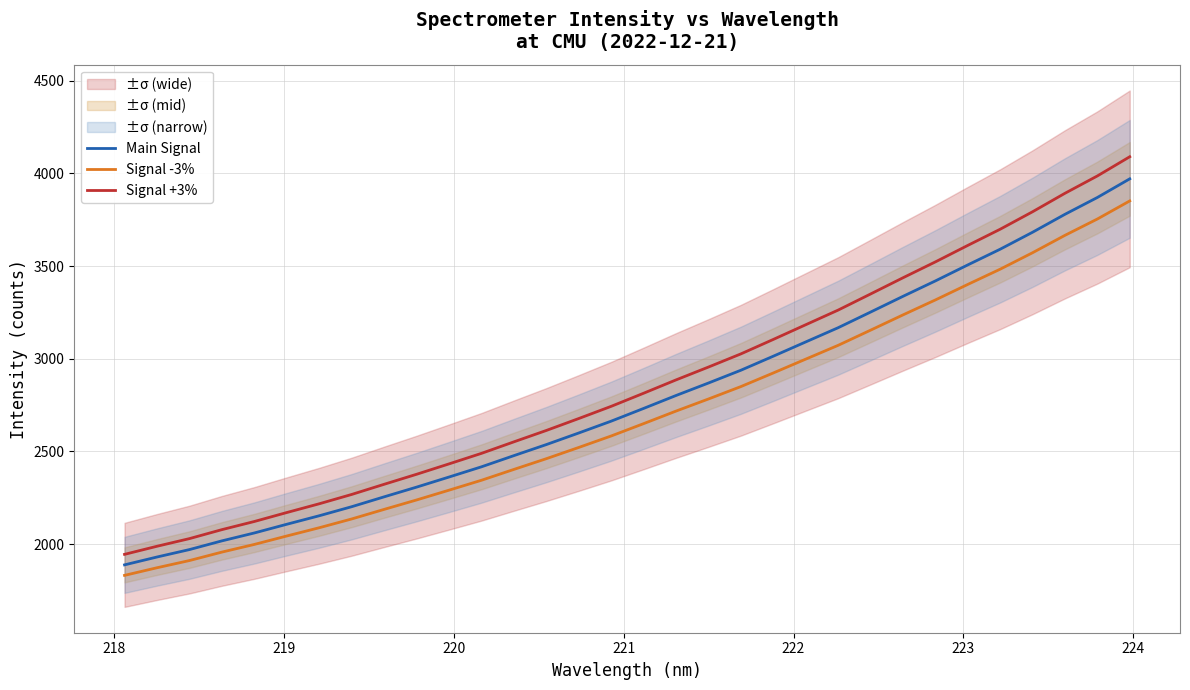

What is the minimum value for Main Signal?

1888.7